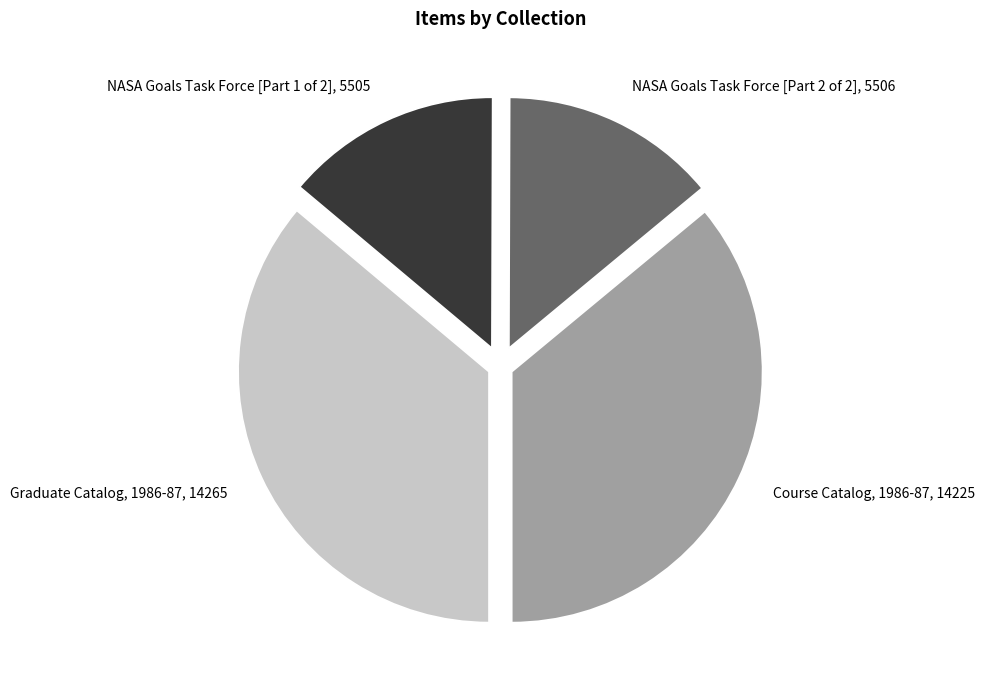

Do Course Catalog, 1986-87 and Graduate Catalog, 1986-87 together represent more than half of the pie?

Yes